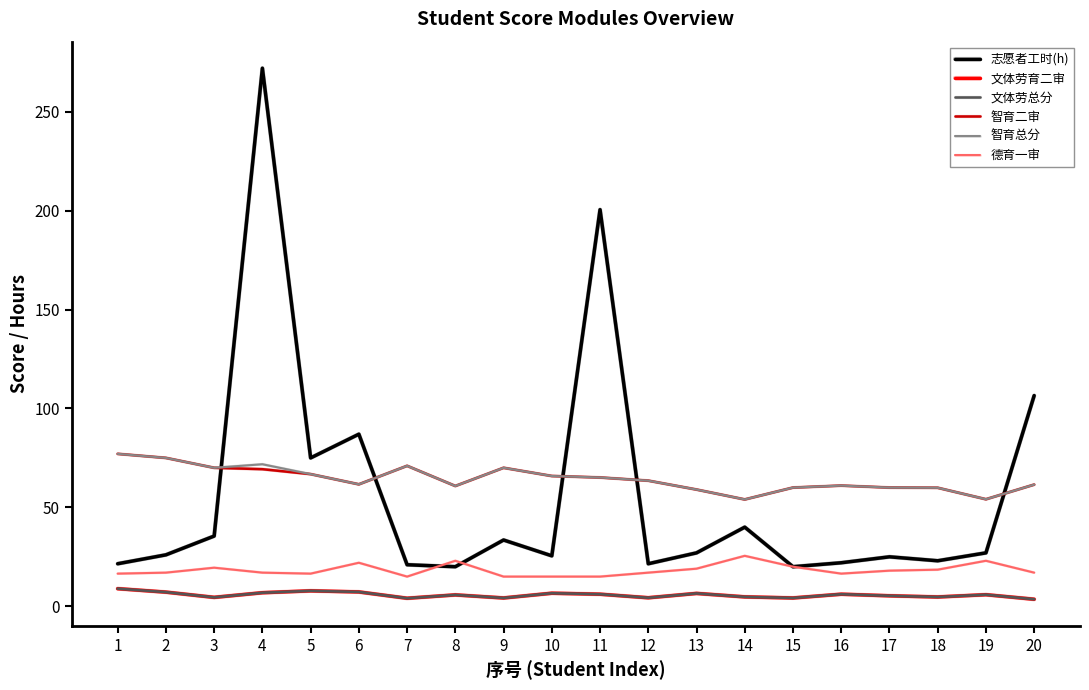

Does the chart have visible grid lines?

No